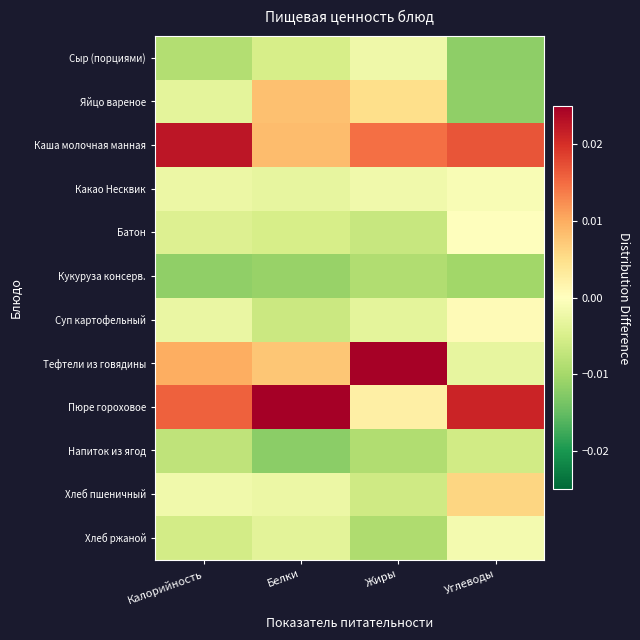

Rank the series at Жиры from highest to lowest value.

Тефтели из говядины, Каша молочная манная, Яйцо вареное, Пюре гороховое, Какао Несквик, Сыр (порциями), Суп картофельный, Хлеб пшеничный, Батон, Кукуруза консерв., Напиток из ягод, Хлеб ржаной